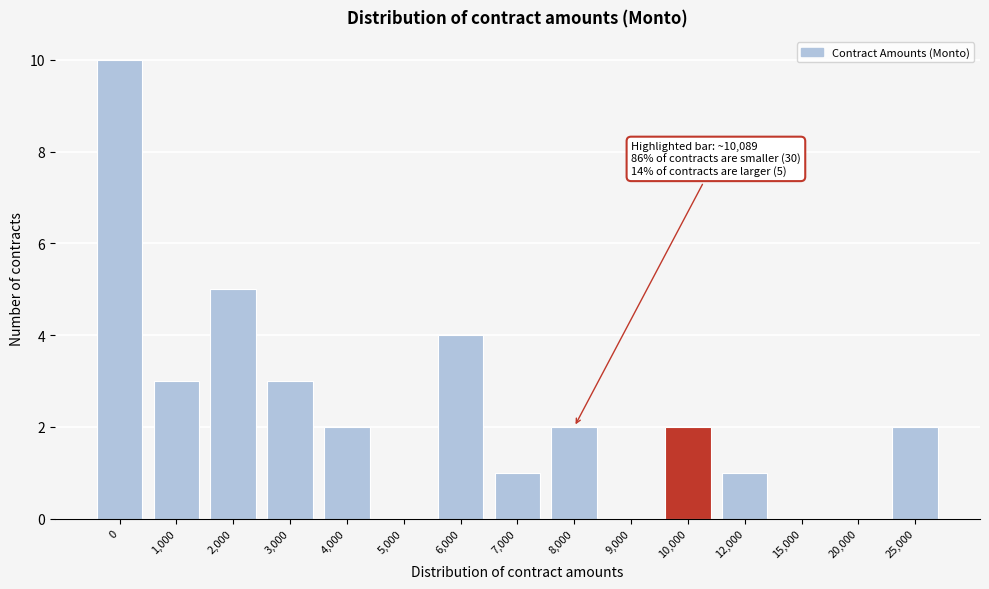

Reading left to right, transcribe all the data shown in this chart.

0=10	1,000=3	2,000=5	3,000=3	4,000=2	5,000=0	6,000=4	7,000=1	8,000=2	9,000=0	10,000=2	12,000=1	15,000=0	20,000=0	25,000=2